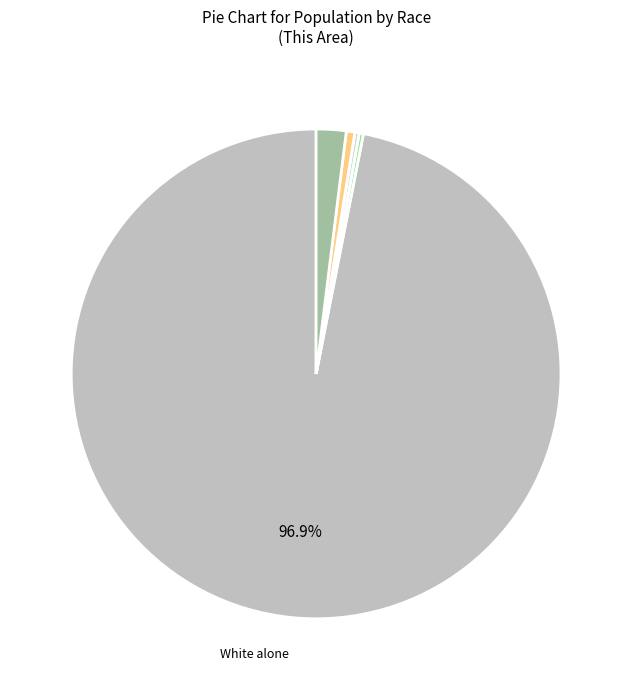

What is the largest slice in the pie chart?

White alone